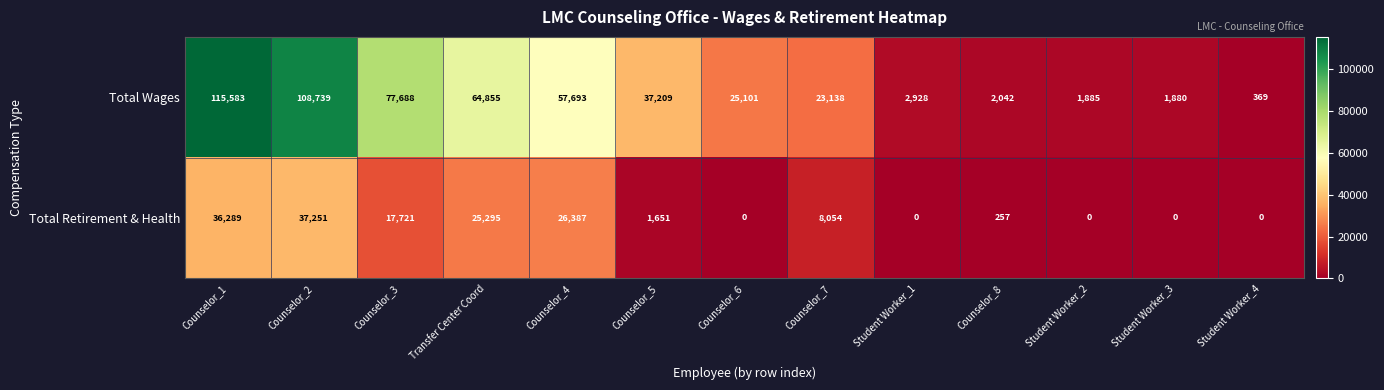

What is the sum of all Total Retirement & Health values?

152905